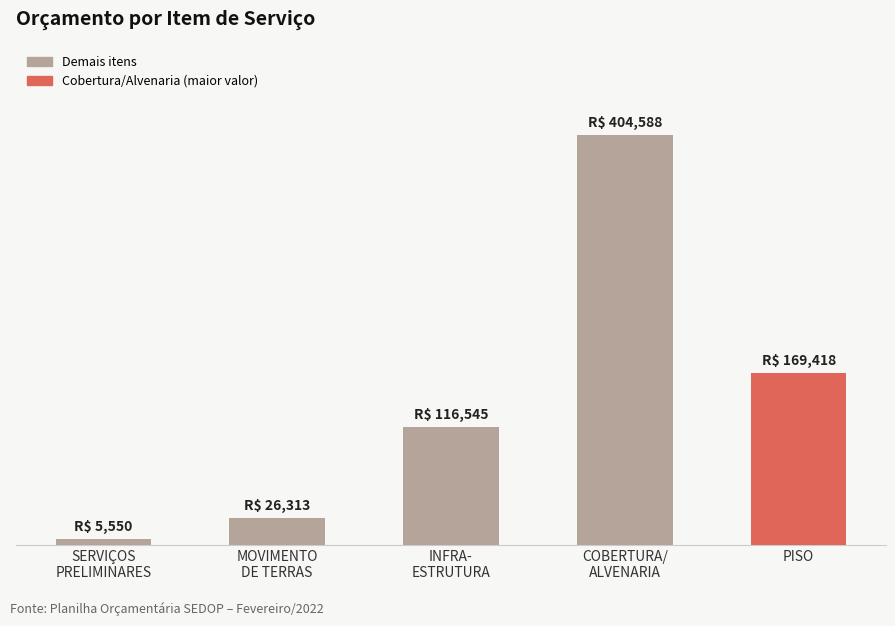

What is the ratio of the value at PISO to the value at COBERTURA/
ALVENARIA?

0.4